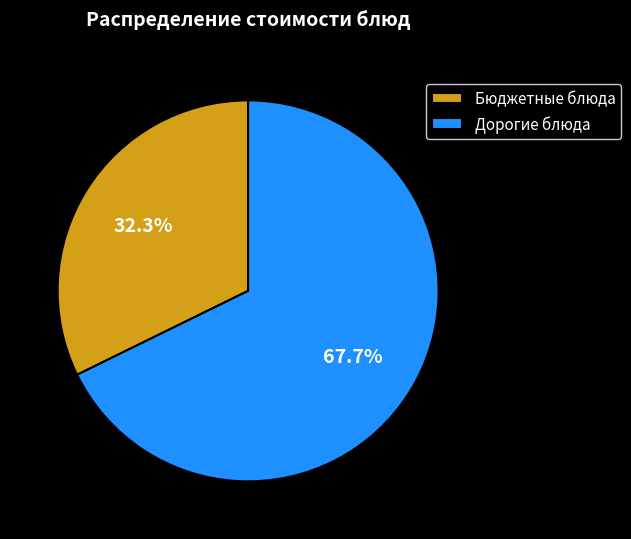

Rank the categories by value from lowest to highest.

Бюджетные блюда, Дорогие блюда